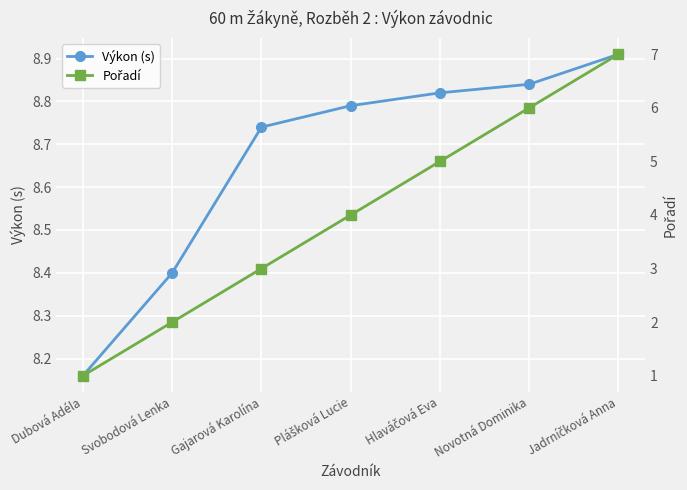

At which label does Pořadí first exceed 4?

Hlaváčová Eva